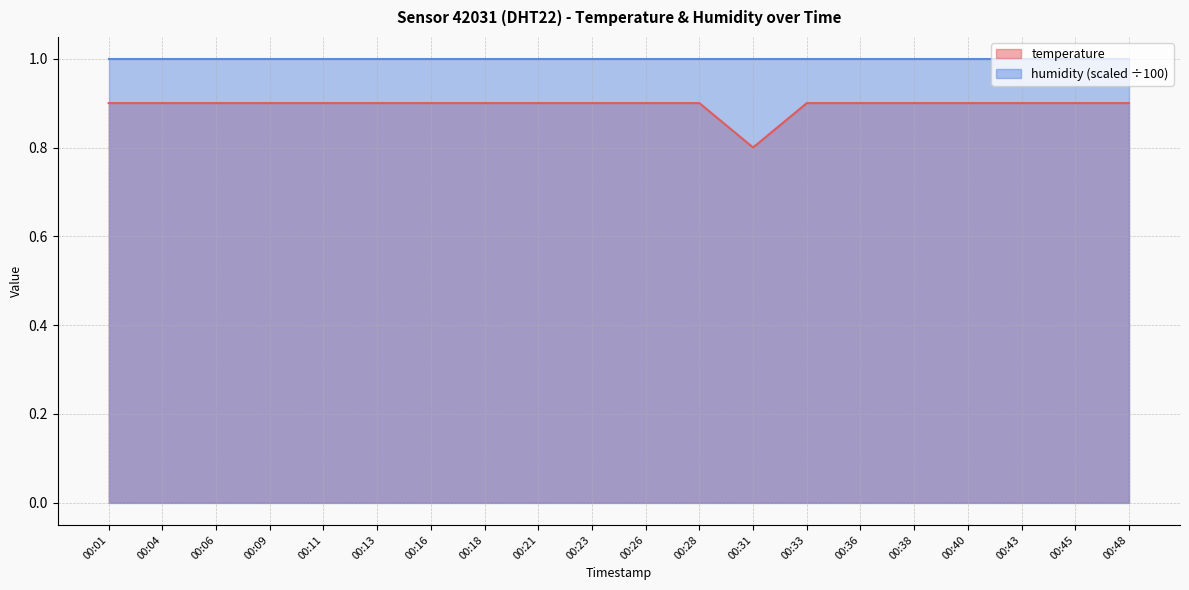

Is it true that the value at 00:01 is 0.9?

True